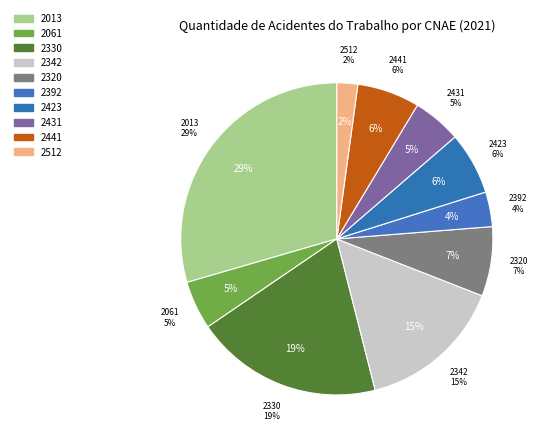

Which has a higher value, 2320 or 2431?

2320